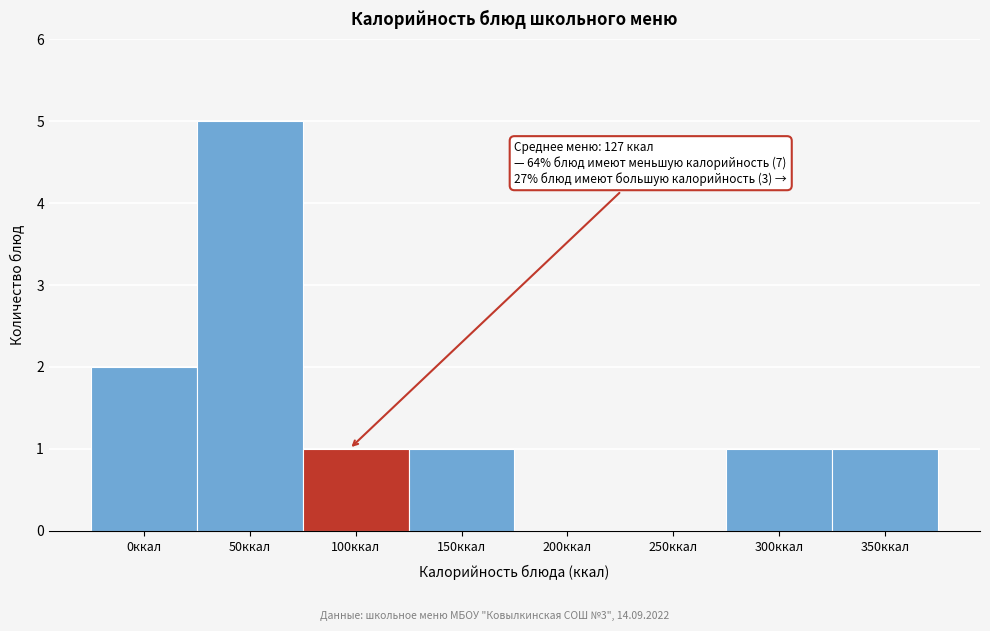

Reading left to right, extract all data points from this chart.

0ккал=2	50ккал=5	100ккал=1	150ккал=1	200ккал=0	250ккал=0	300ккал=1	350ккал=1